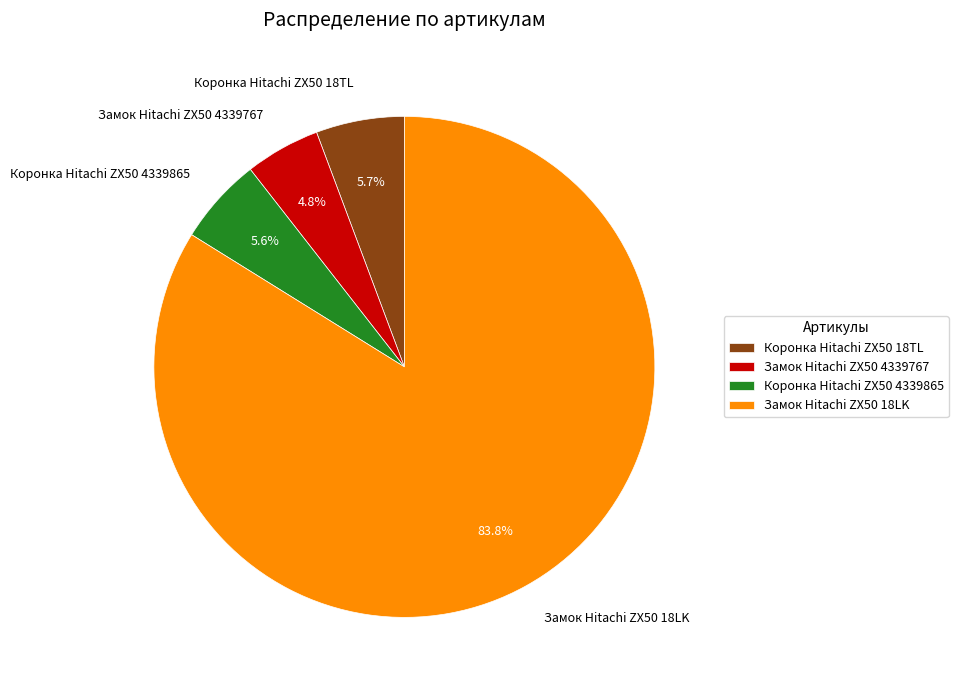

Approximately how many times larger is the value at Коронка Hitachi ZX50 18TL compared to Замок Hitachi ZX50 4339767?

1.2